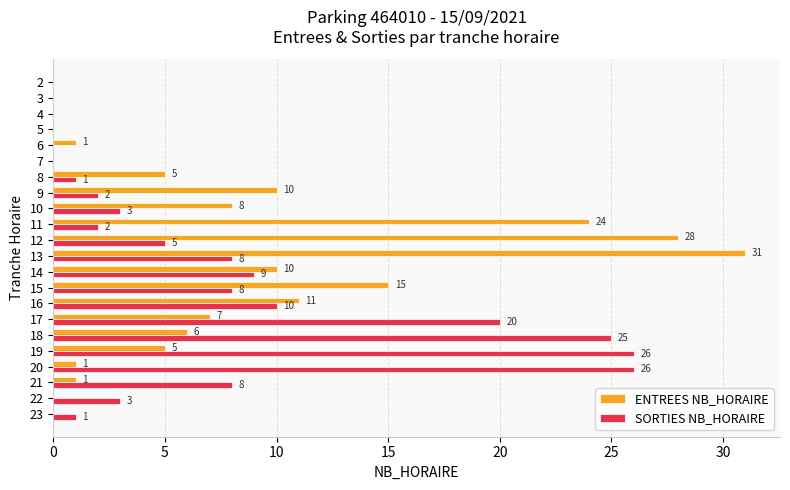

At which category does the chart reach its peak across all series?

13